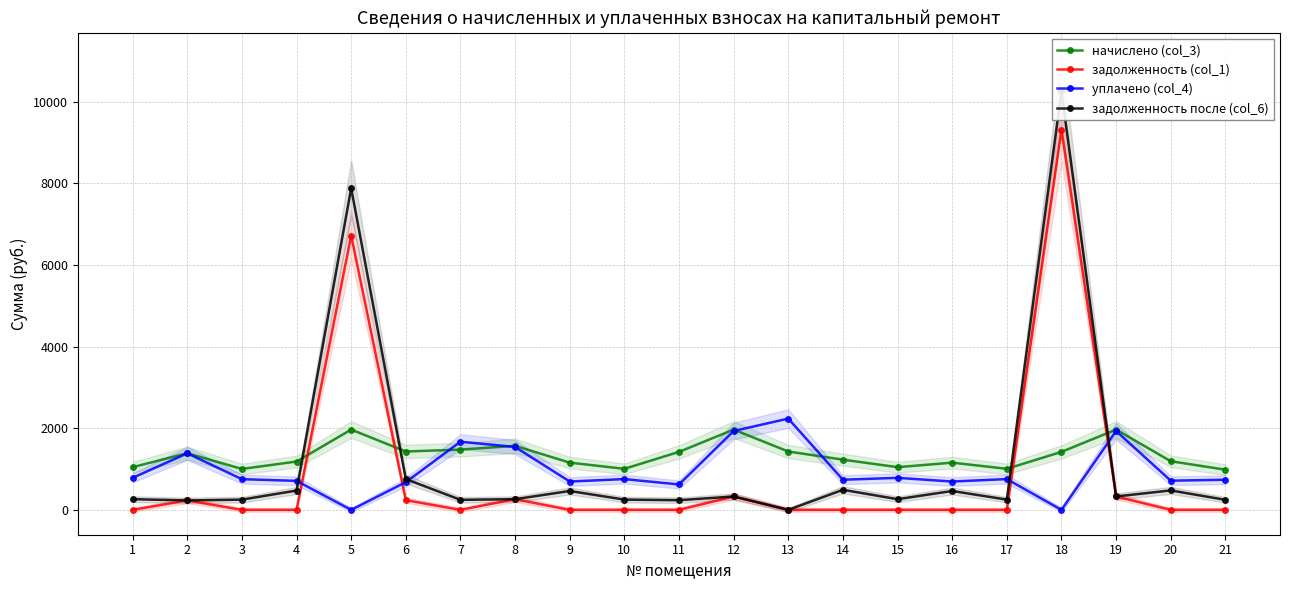

Is it true that начислено (col_3) equals 1005.4 at 17?

True